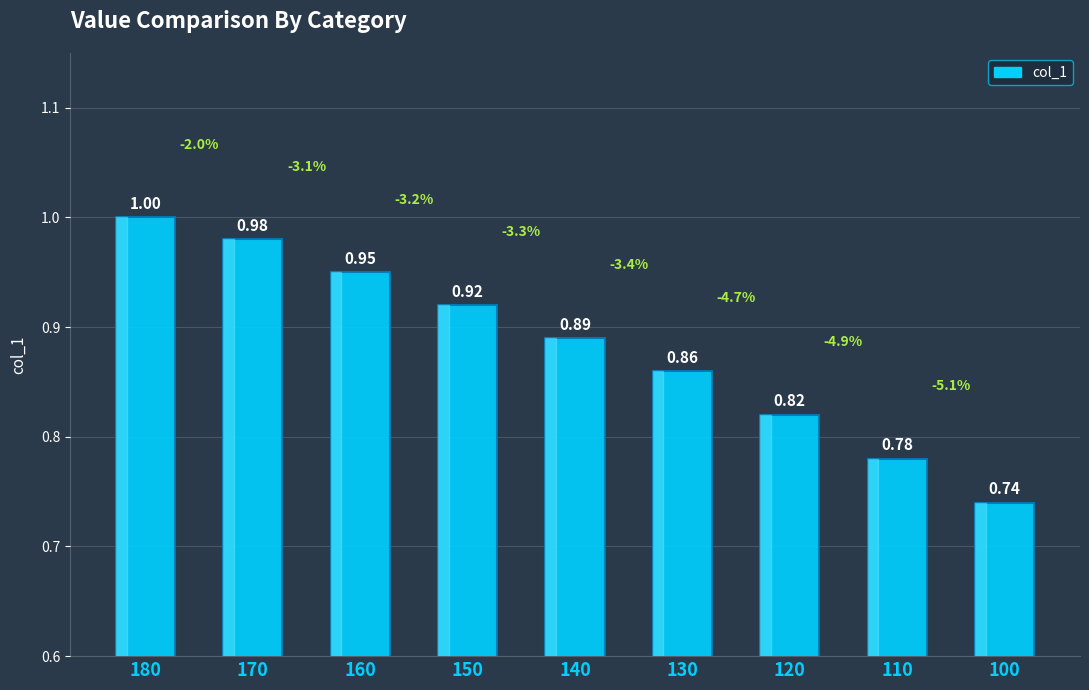

Rank the categories by value from highest to lowest.

180, 170, 160, 150, 140, 130, 120, 110, 100